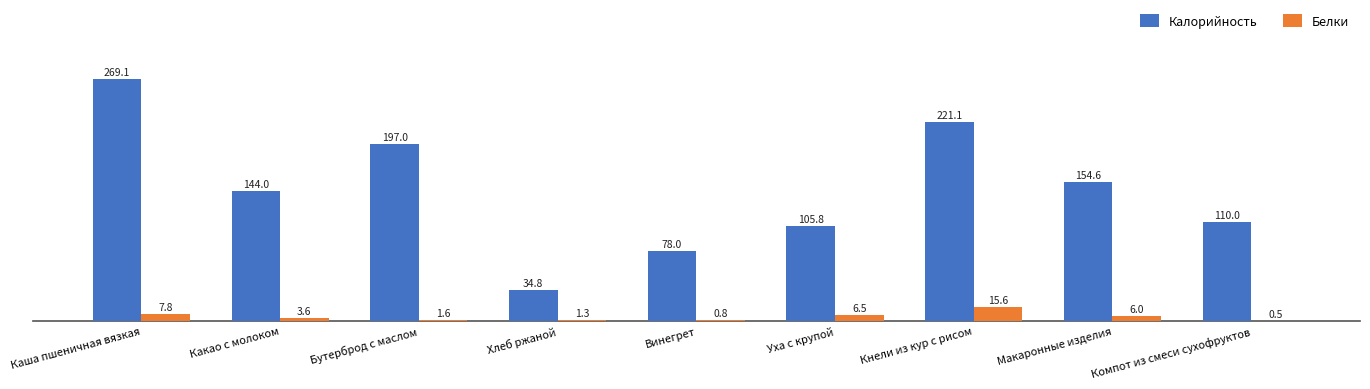

At which category is the sum across all series the highest?

Каша пшеничная вязкая